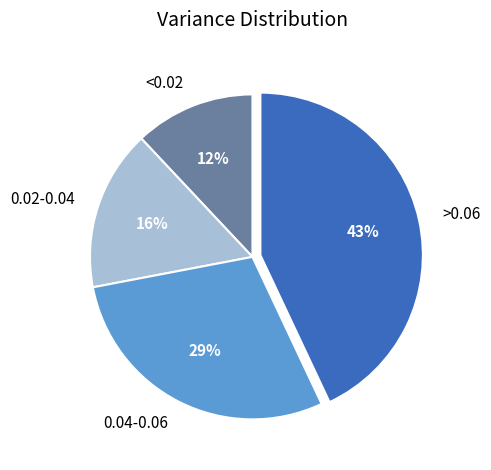

Is it true that <0.02 is 12% of the pie?

True